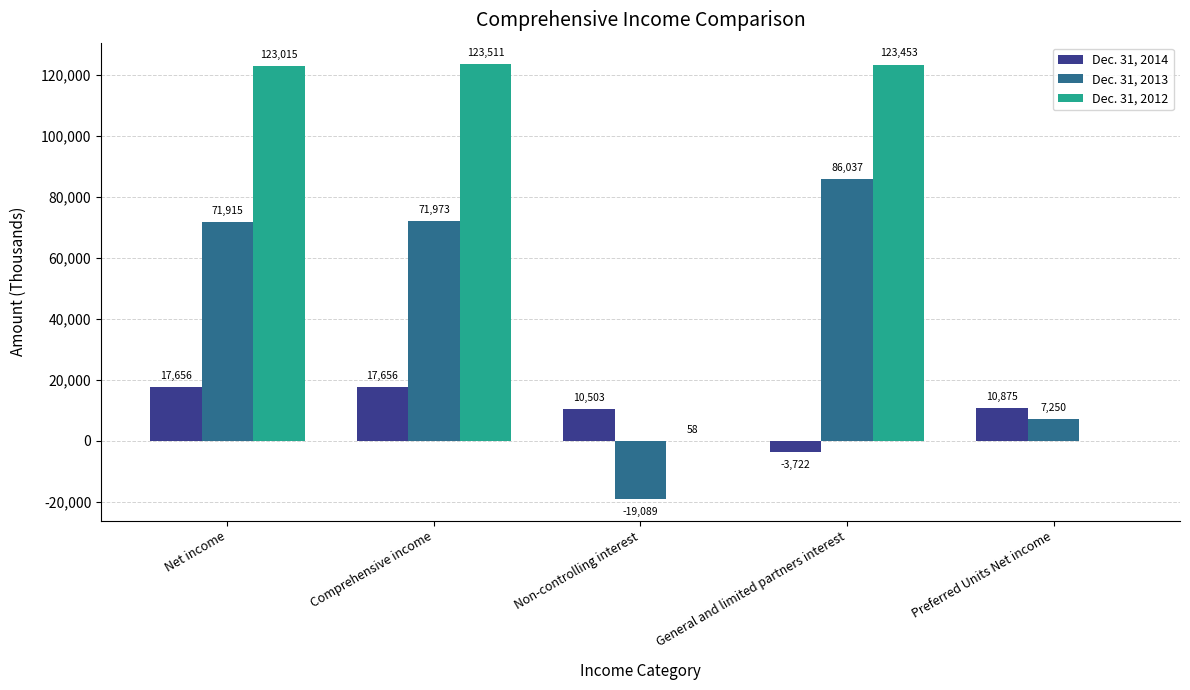

Is it true that Dec. 31, 2014 equals 8729 at Net income?

False